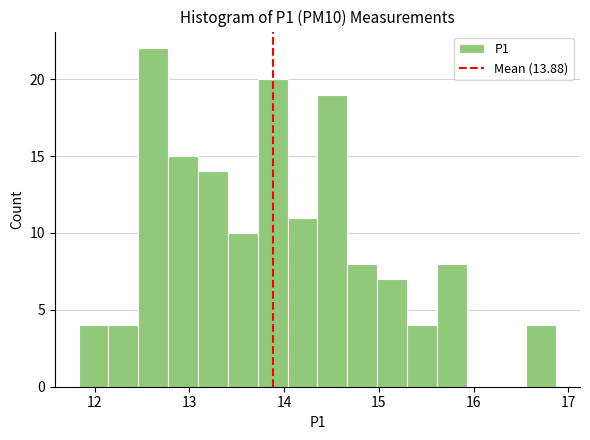

Read against the x-axis, roughly where is the centre of the tallest bar?

12.6